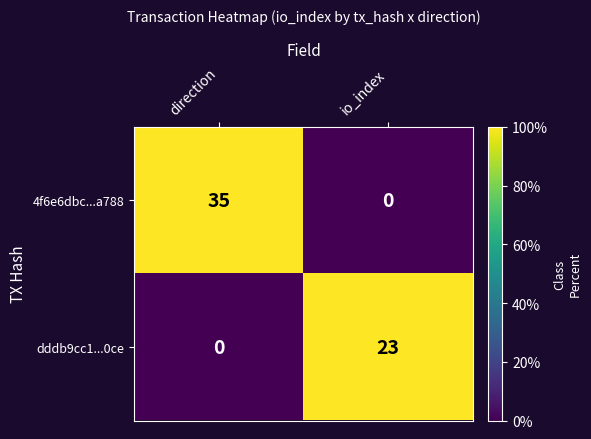

Which series has the largest total across all categories?

4f6e6dbc...a788